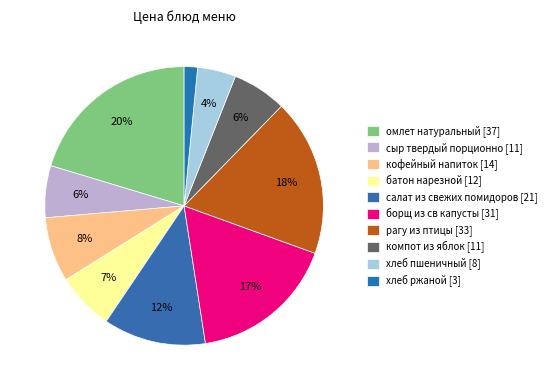

How many slices are in this pie chart?

10